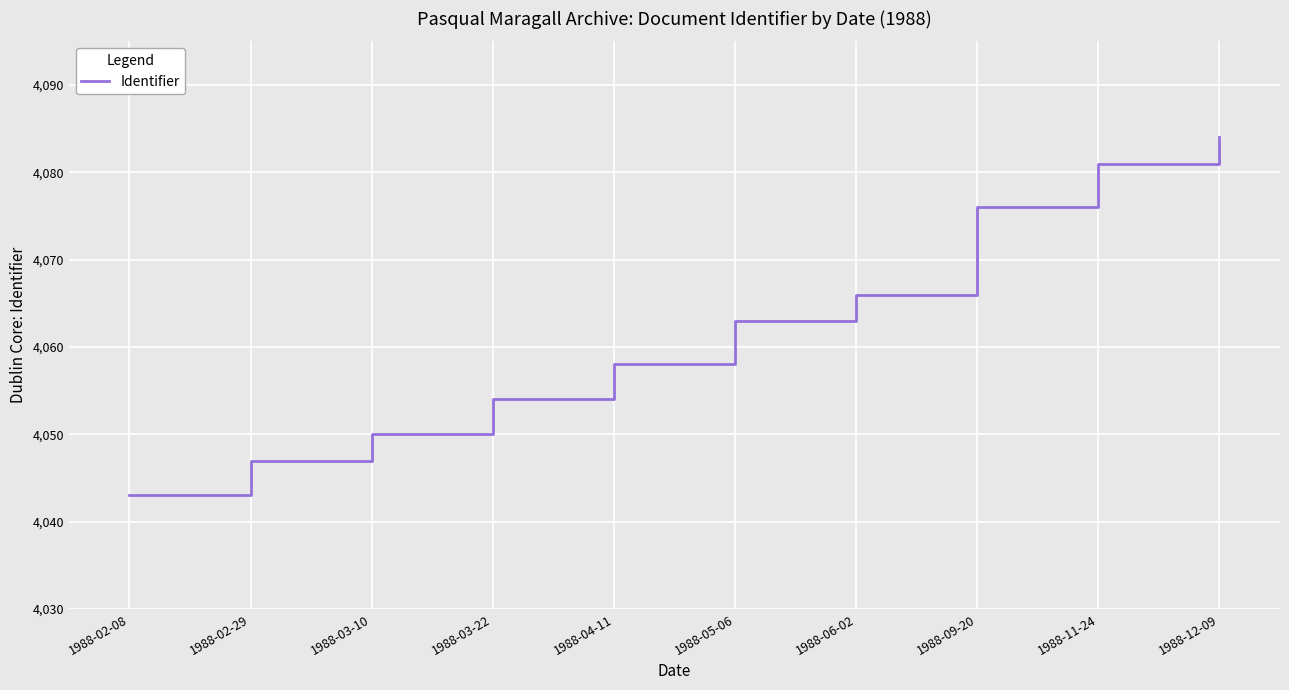

What position from the right is 1988-06-02?

4